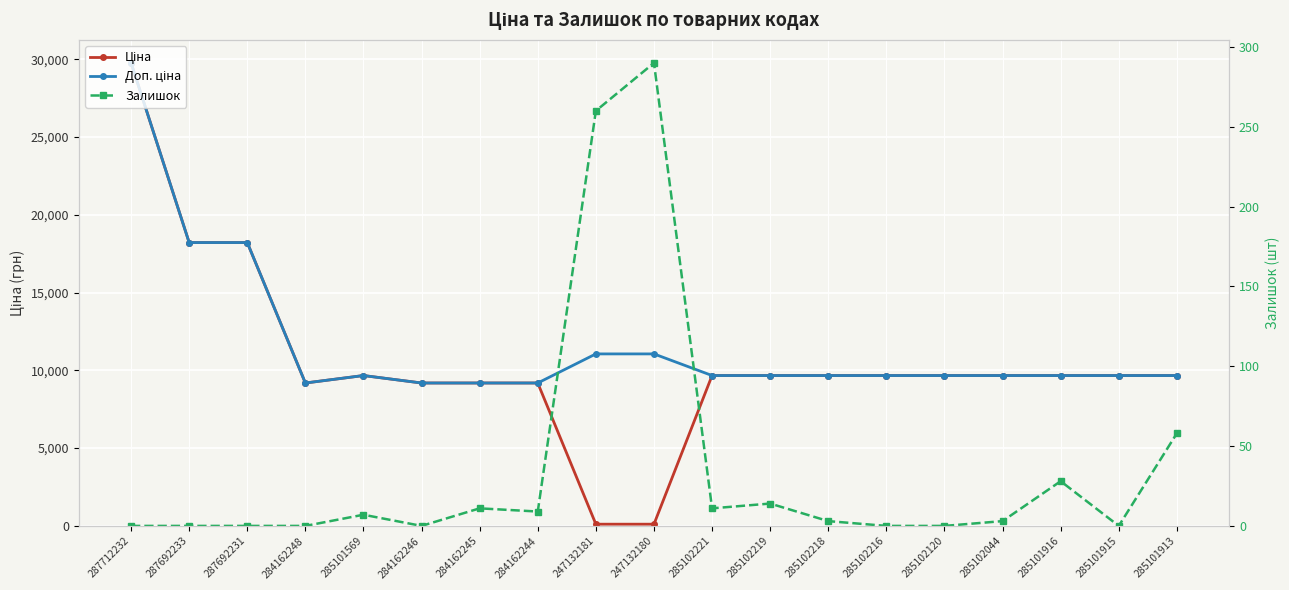

Is the value of Ціна at 285102218 greater than the value of Залишок at 285102219?

Yes